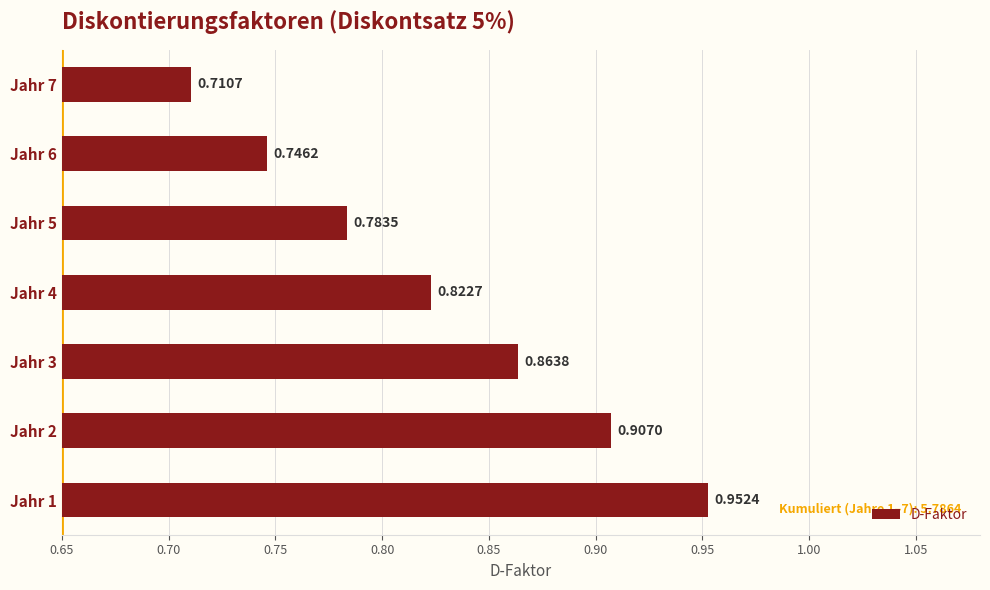

What is the sum of all values?

5.8